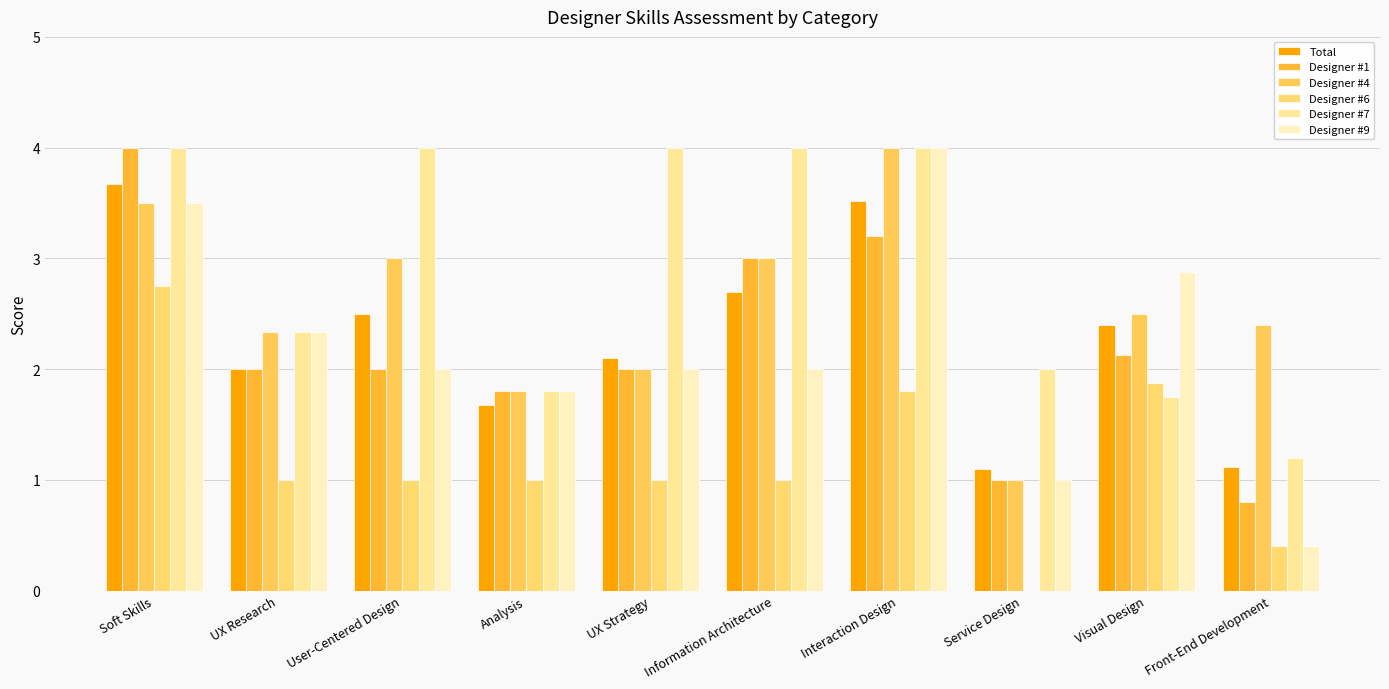

How many distinct data groups are displayed?

6